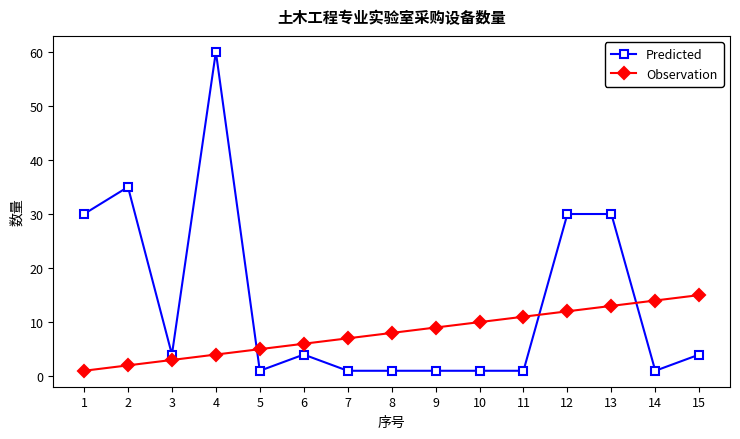

Which series has the widest spread of values?

Predicted